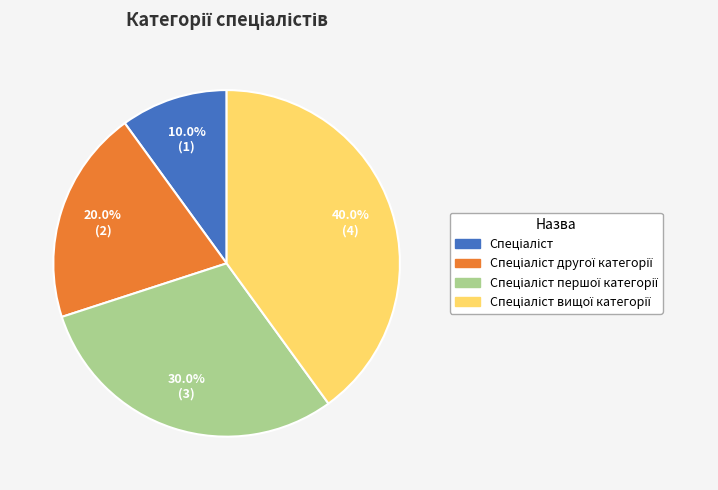

Is there any slice that represents more than half of the pie?

No